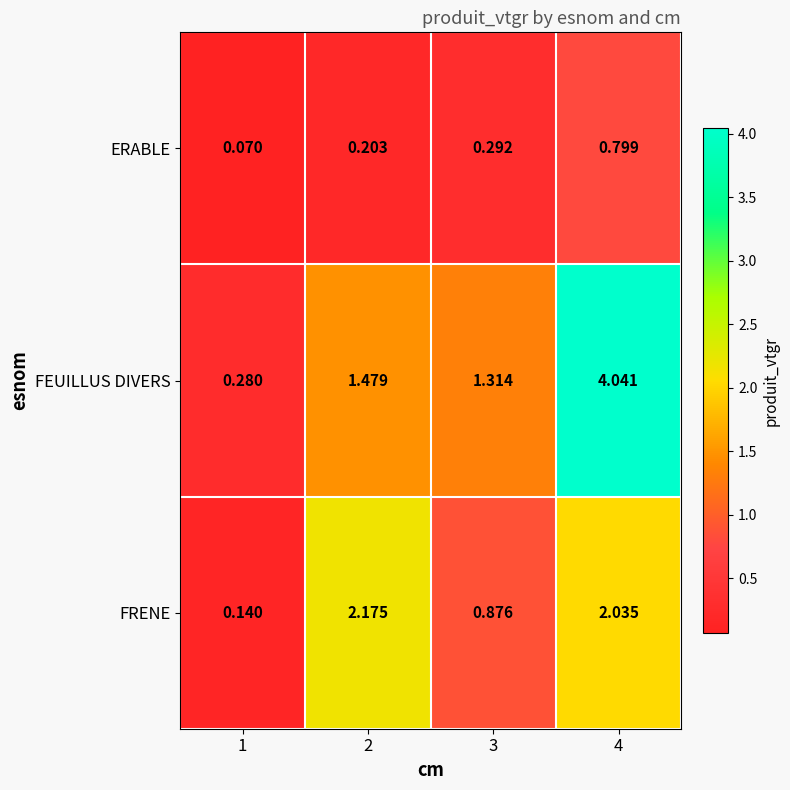

List the series in order of their peak value, lowest first.

ERABLE, FRENE, FEUILLUS DIVERS